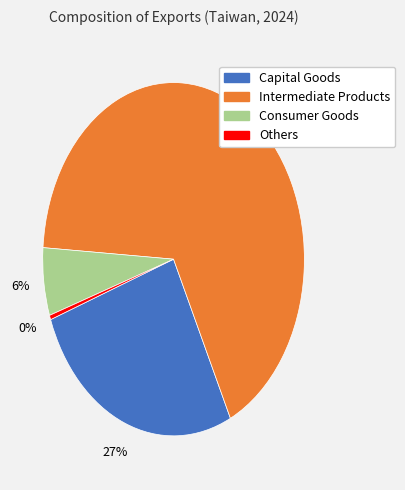

Rank the categories by value from highest to lowest.

Intermediate Products, Capital Goods, Consumer Goods, Others